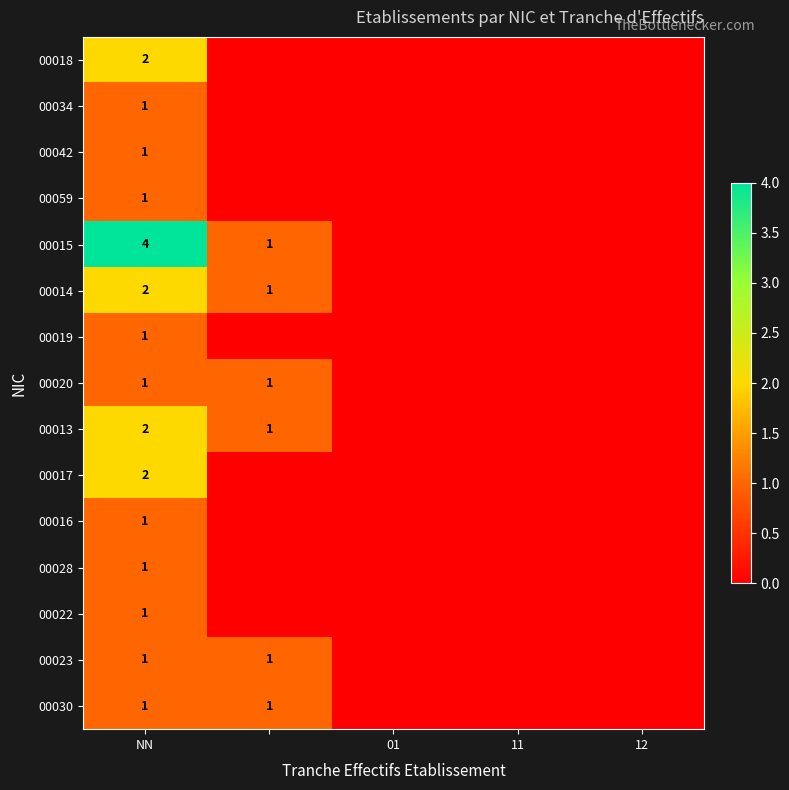

The 00059 series shows 2 at NN. True or false?

False